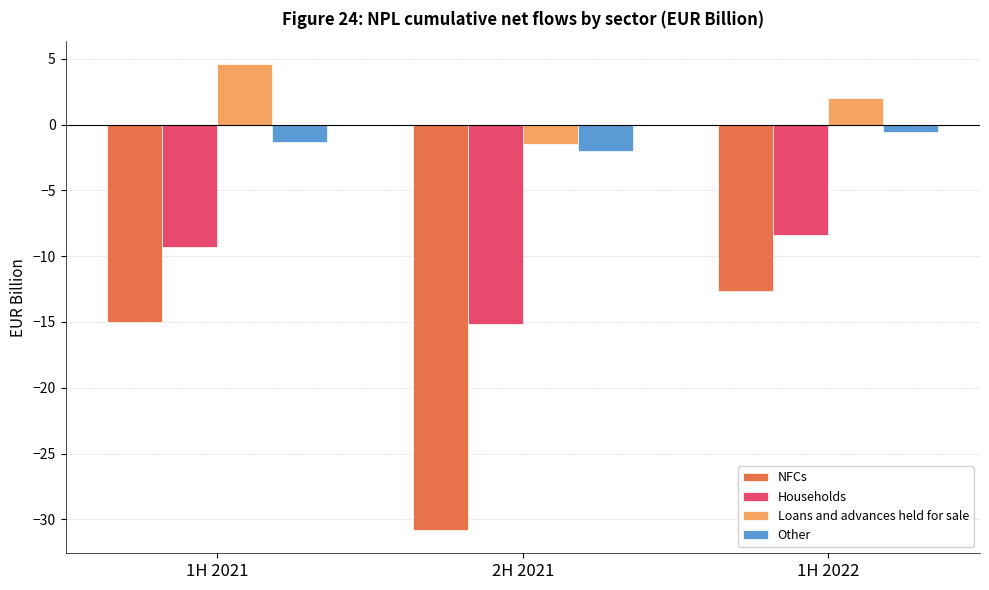

What is the difference between the NFCs values at 1H 2022 and 2H 2021?

18.2